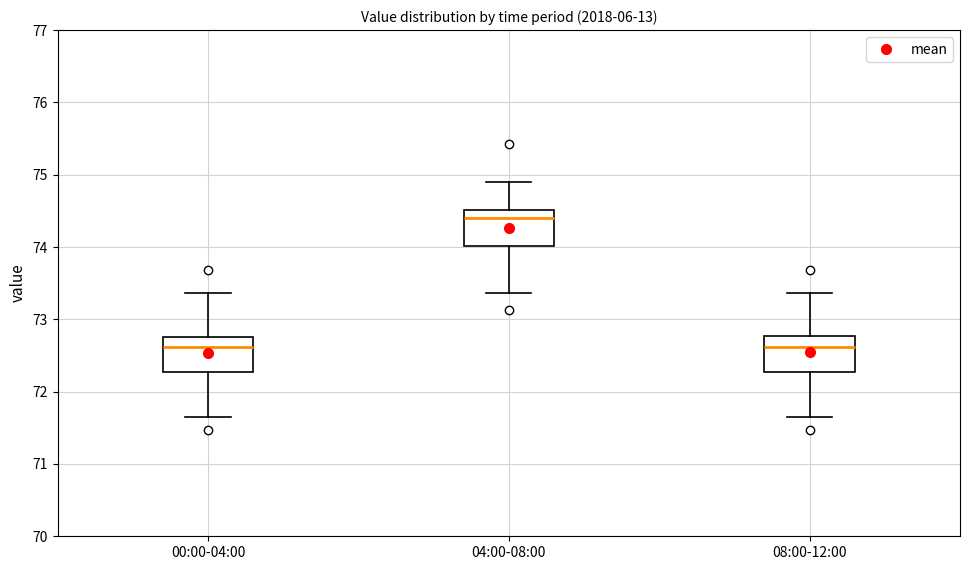

Where is the lower edge of the box for 00:00-04:00 on the y-axis? The values are not printed on the chart, so give them approximately, as read against the axis.

72.3